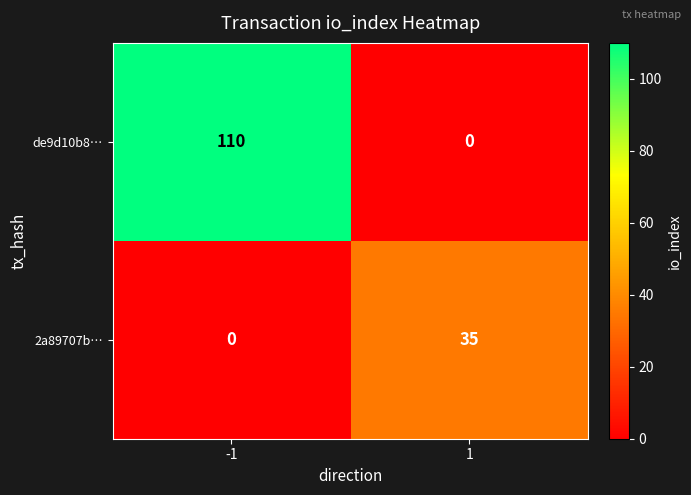

What is the difference between the maximum and minimum values in the de9d10b8… series?

110